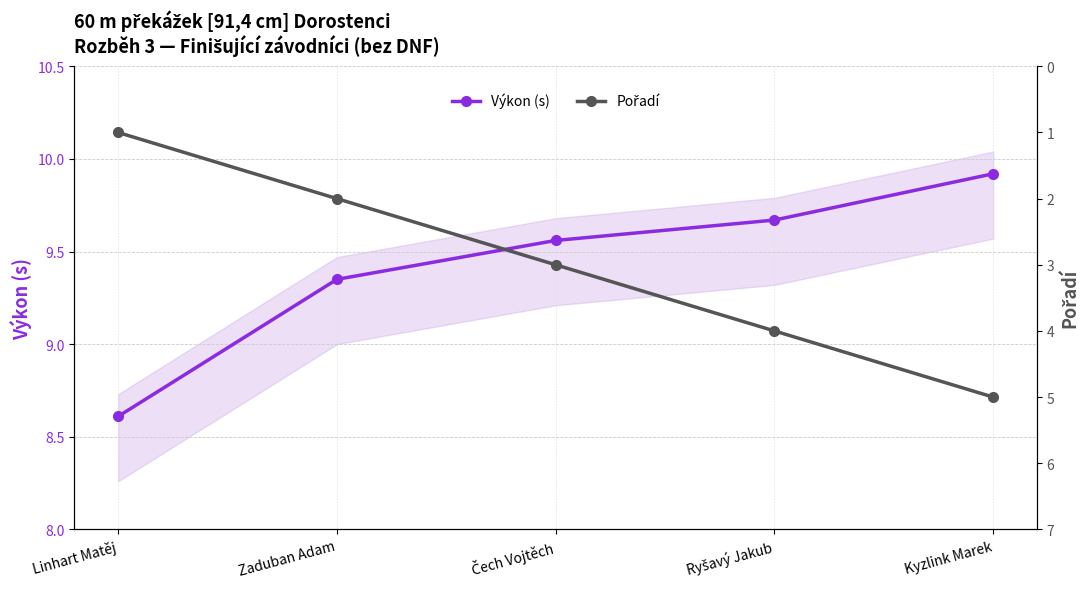

At which category is the sum across all series the highest?

Kyzlink Marek